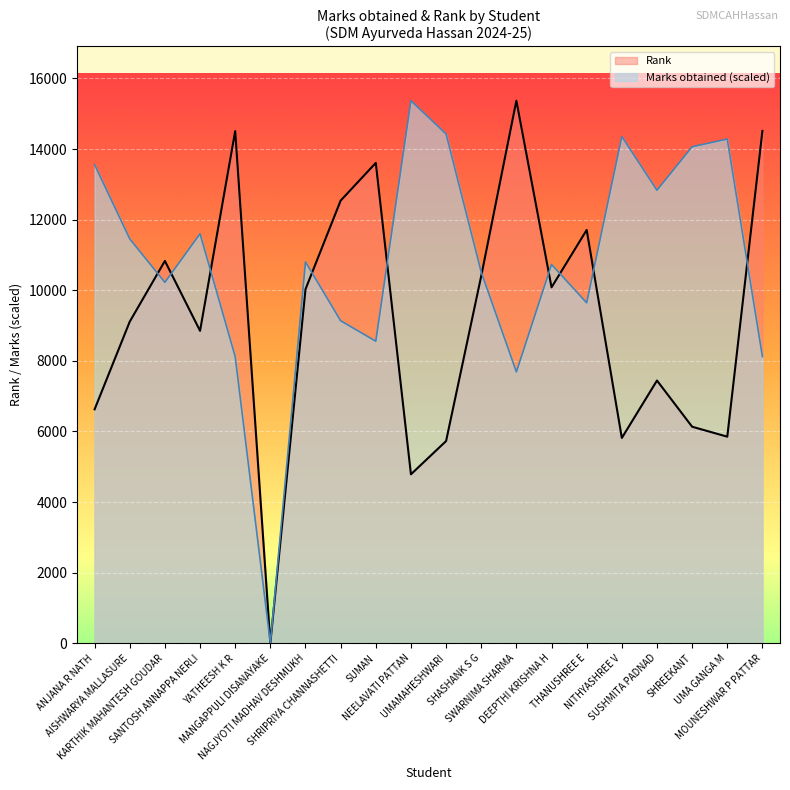

True or false: Rank has more than 1 interior local peaks.

True